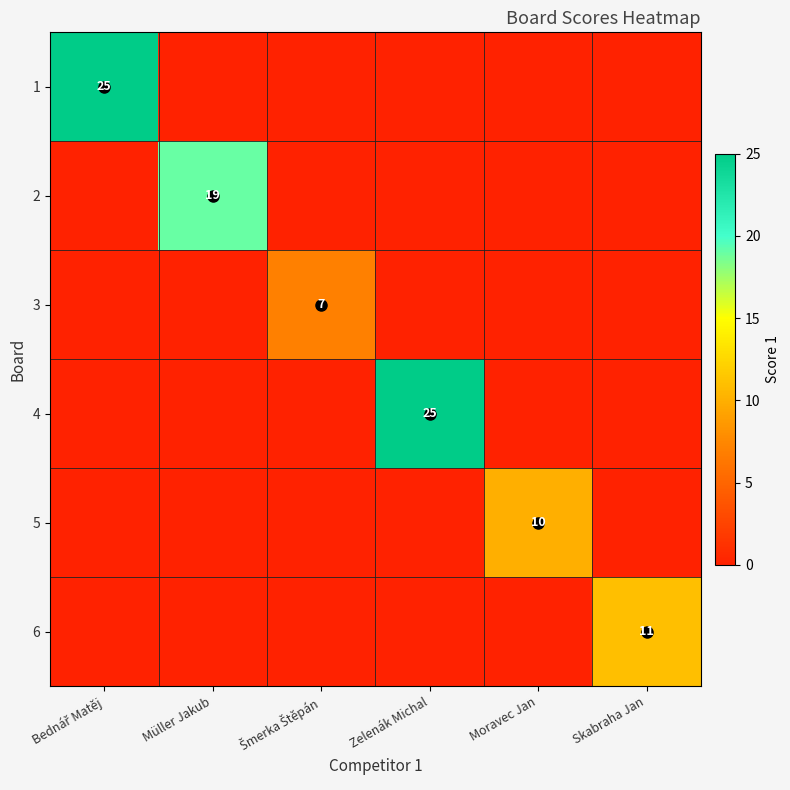

What is the difference between the maximum and minimum values in the 6 series?

11